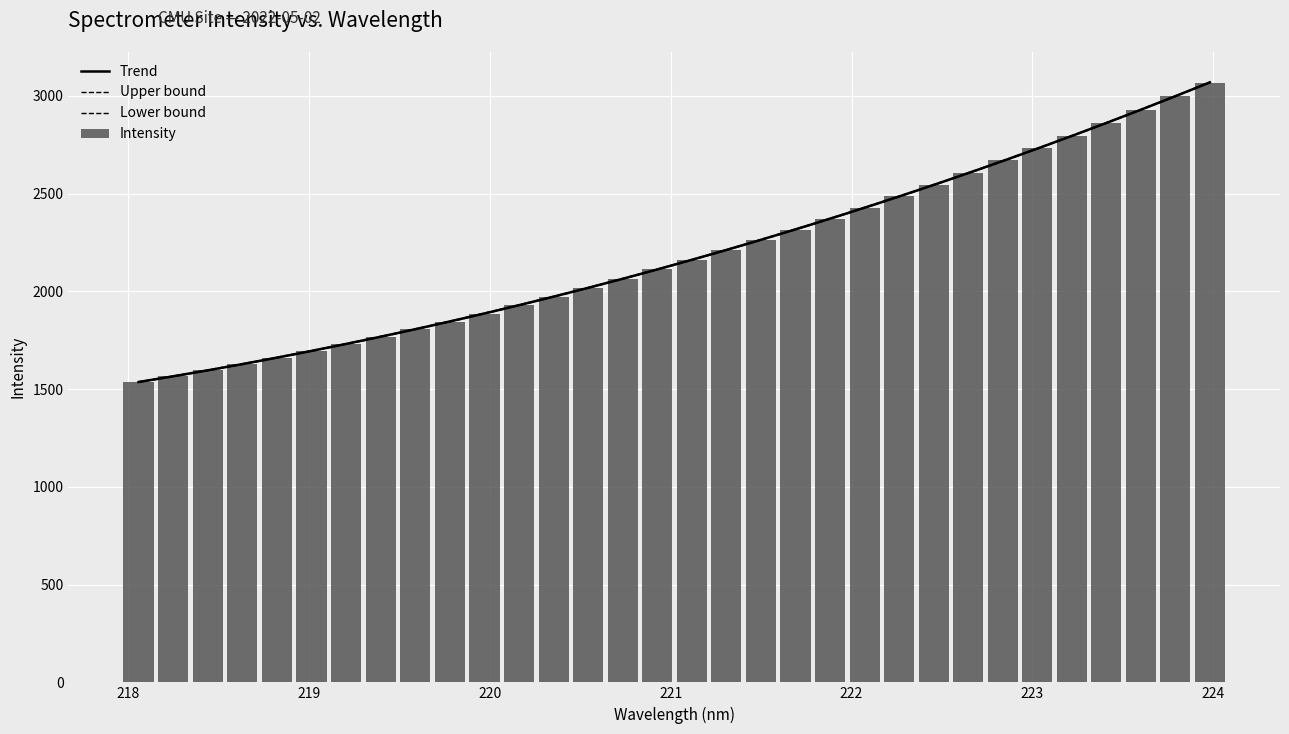

What is the difference between the maximum and minimum values?

1532.9